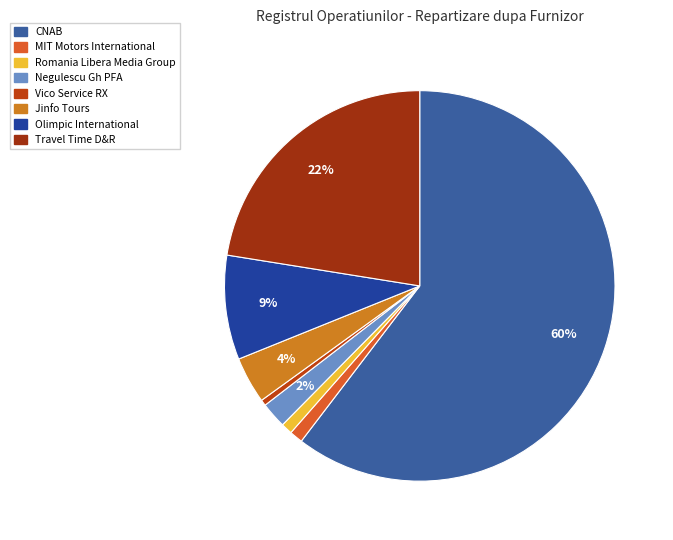

Is the sum of Vico Service RX and Travel Time D&R greater than half?

No